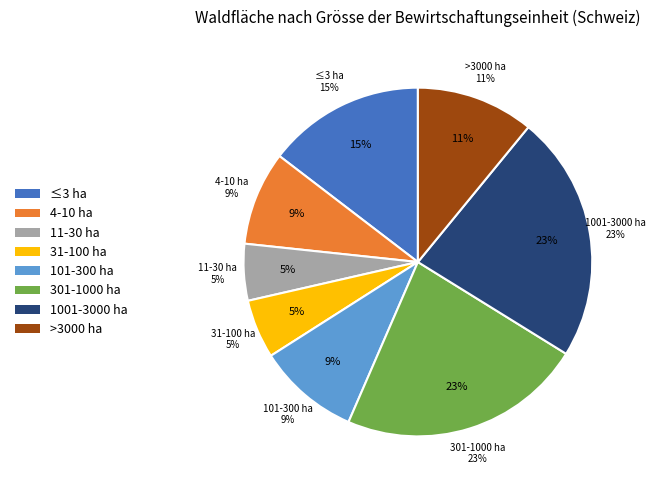

Which category has the smallest portion of the pie?

11-30 ha